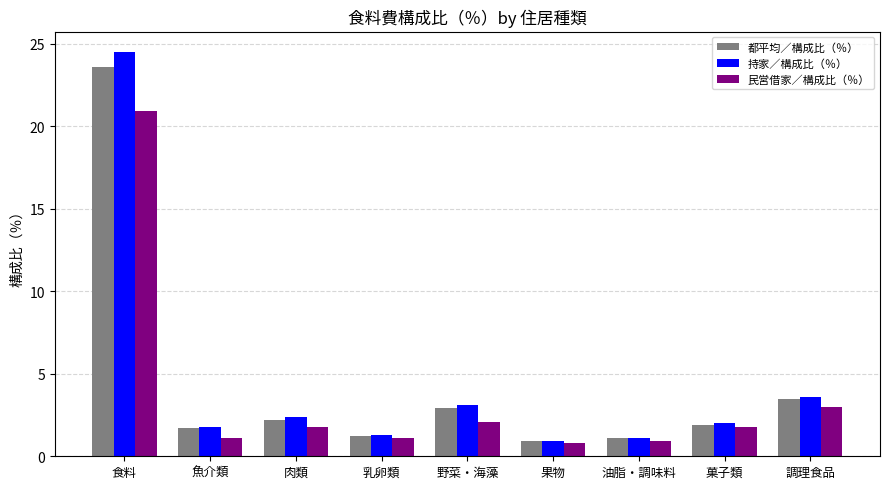

What is the difference between the second highest and second lowest values in the 持家／構成比（％） series?

2.5